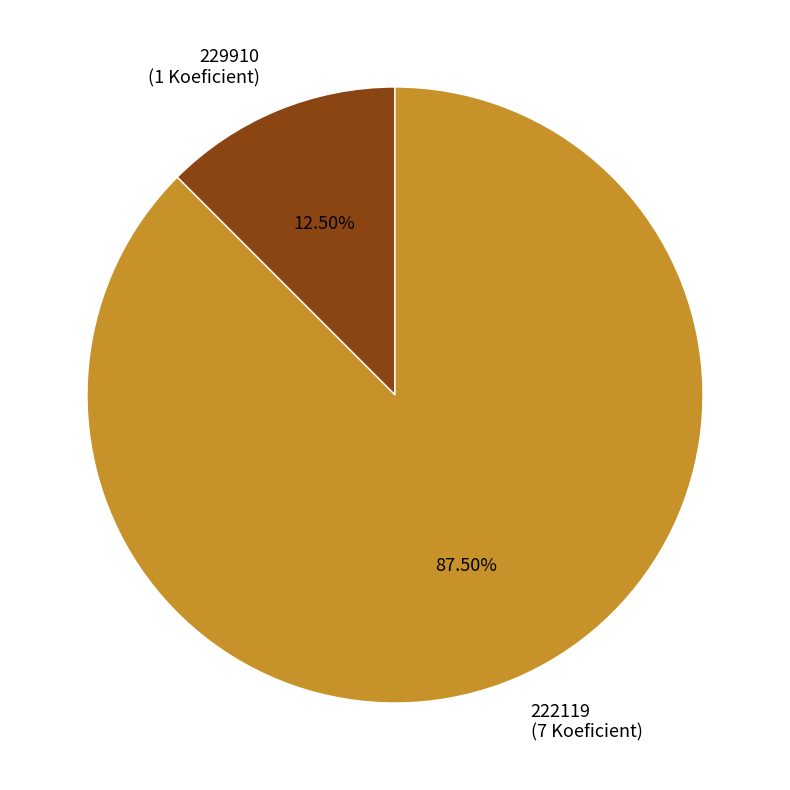

Between 229910 and 222119, which is larger?

222119